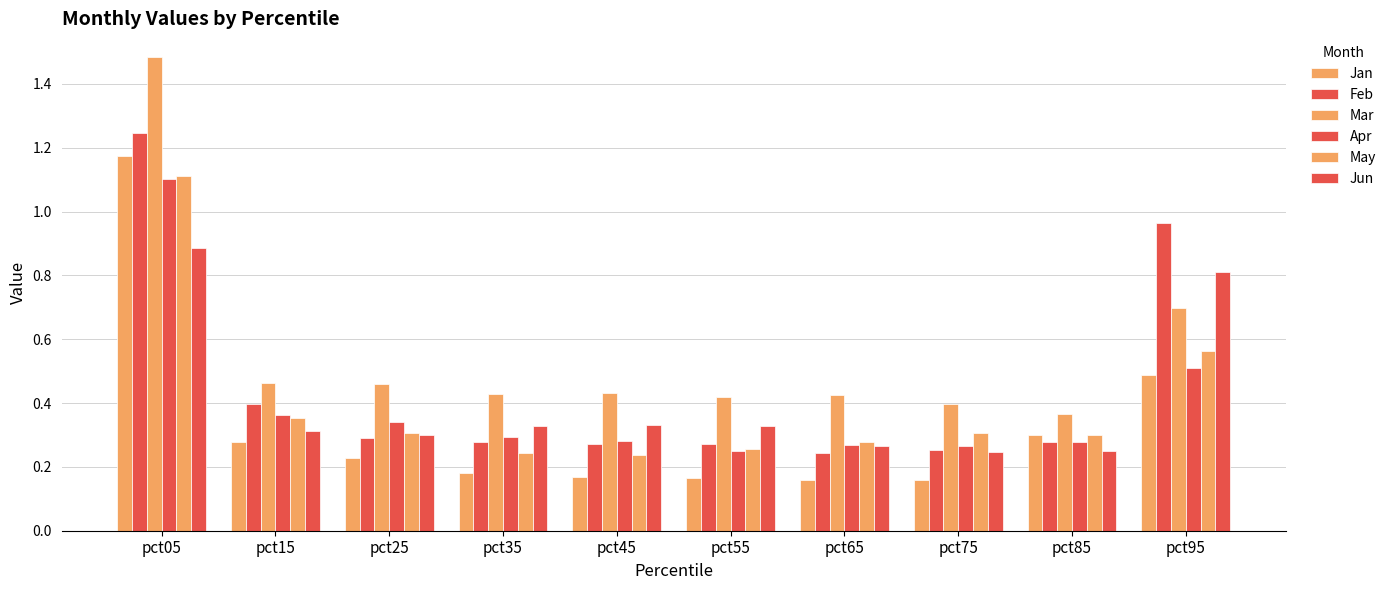

Are the bars horizontal?

No